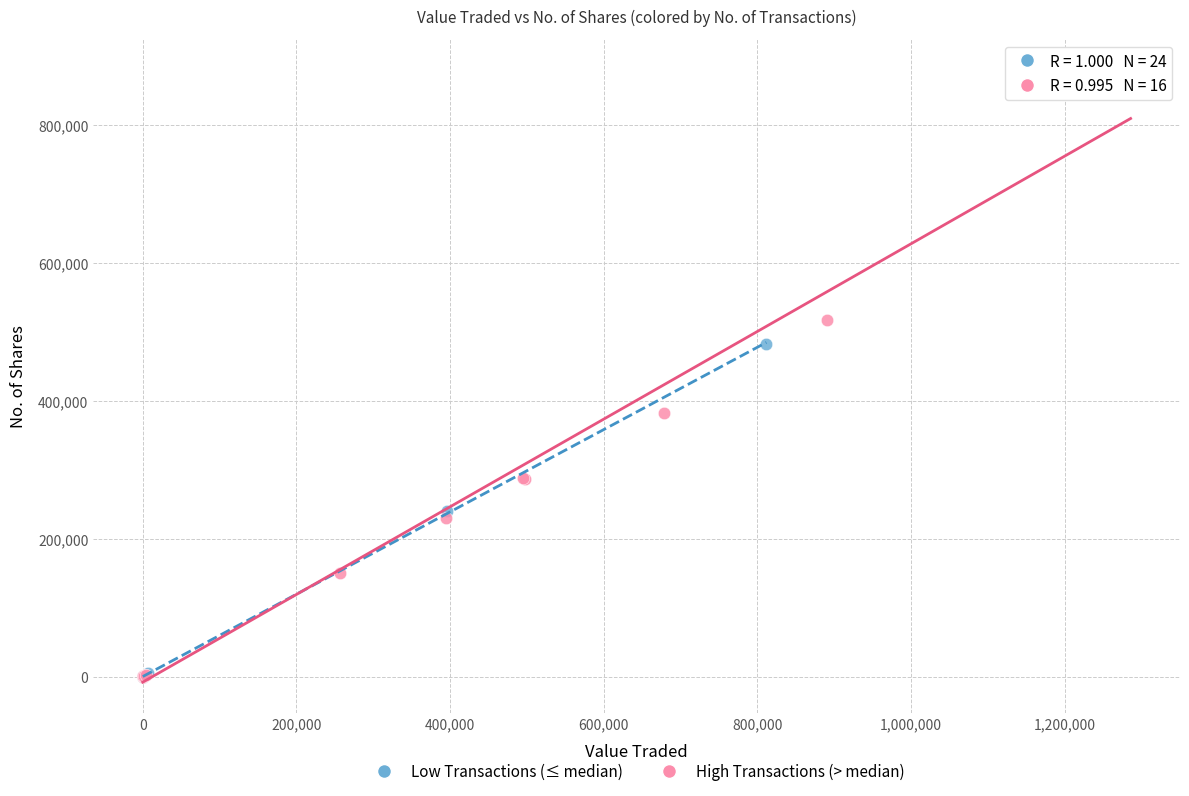

Which series reaches the maximum Y coordinate?

High Transactions (> median)